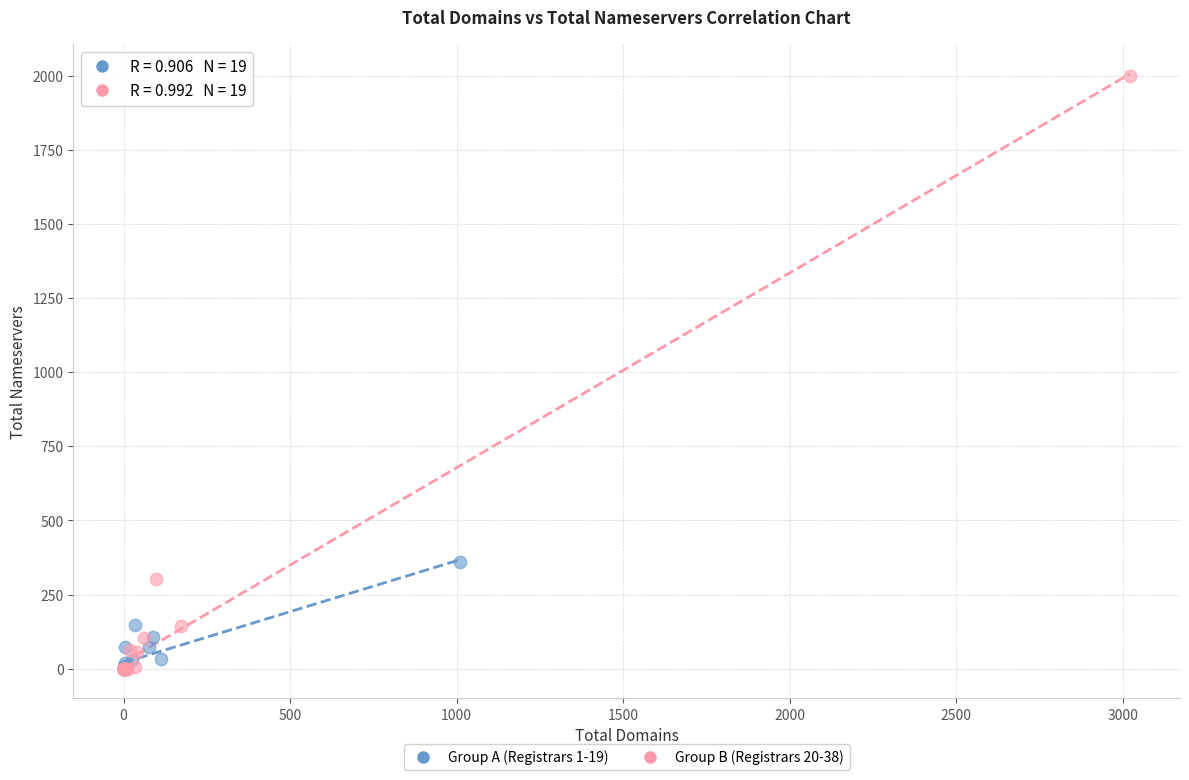

Which series reaches the maximum Y coordinate?

Group B (Registrars 20-38)